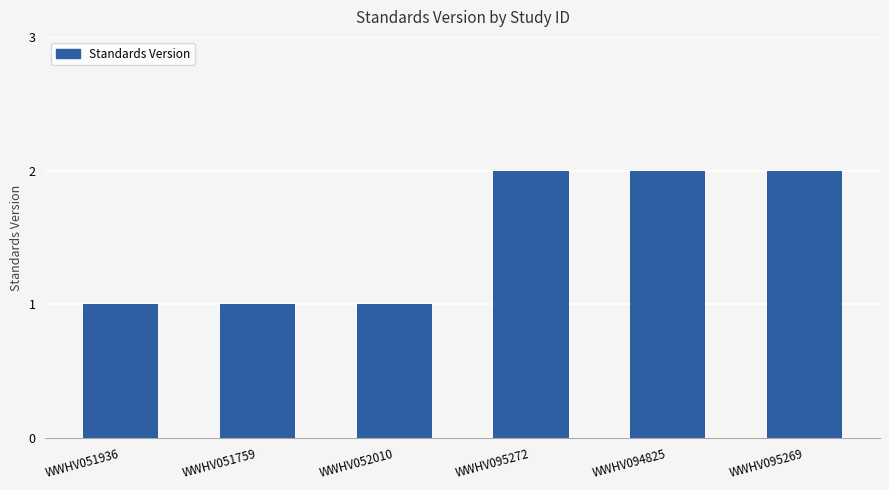

What position from the left is WWHV051759?

2